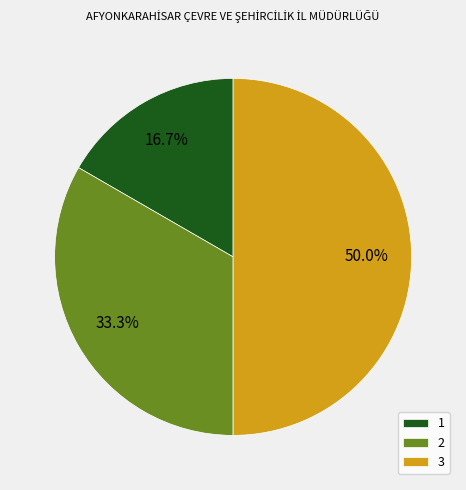

Does 1 account for over 50% of the chart?

No